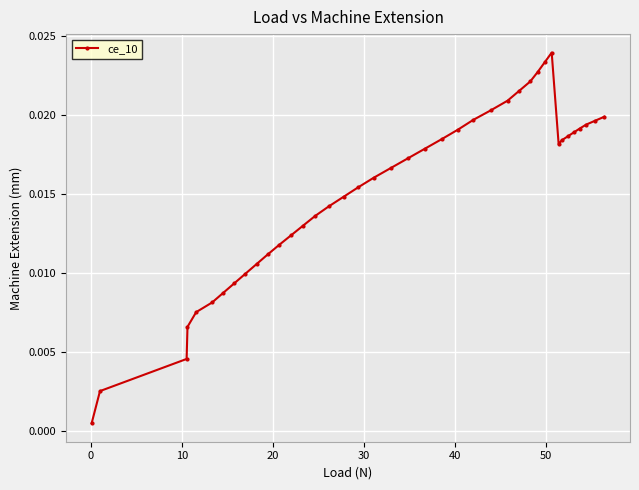

What is the sum of all values?

0.6